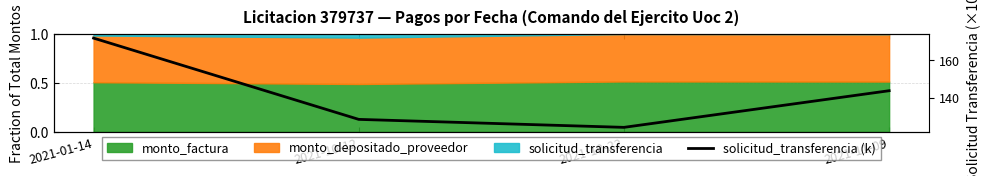

List the labels in order of value, largest first.

2021-01-14, 2021-11-09, 2021-10-12, 2021-10-22